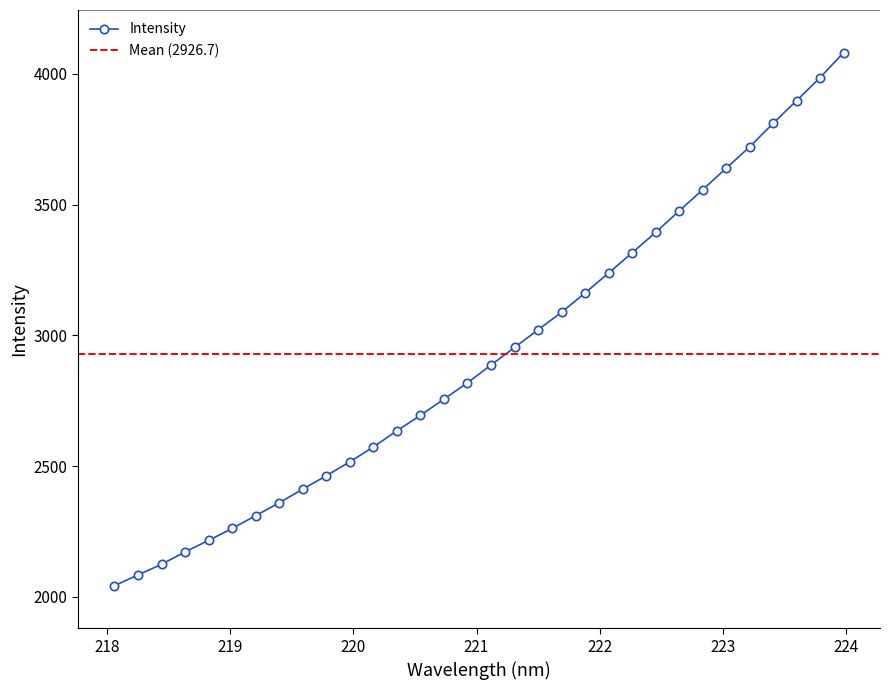

What is the label of the 6th point from the left?

219.0156